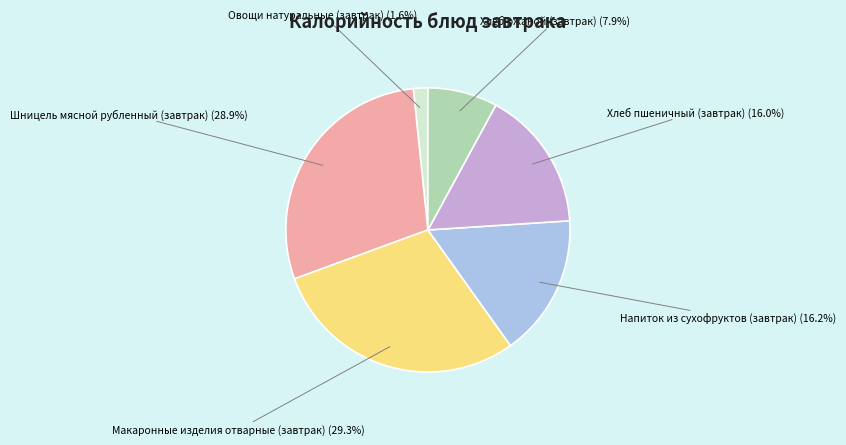

Between Хлеб пшеничный (завтрак) and Овощи натуральные (завтрак), which is larger?

Хлеб пшеничный (завтрак)